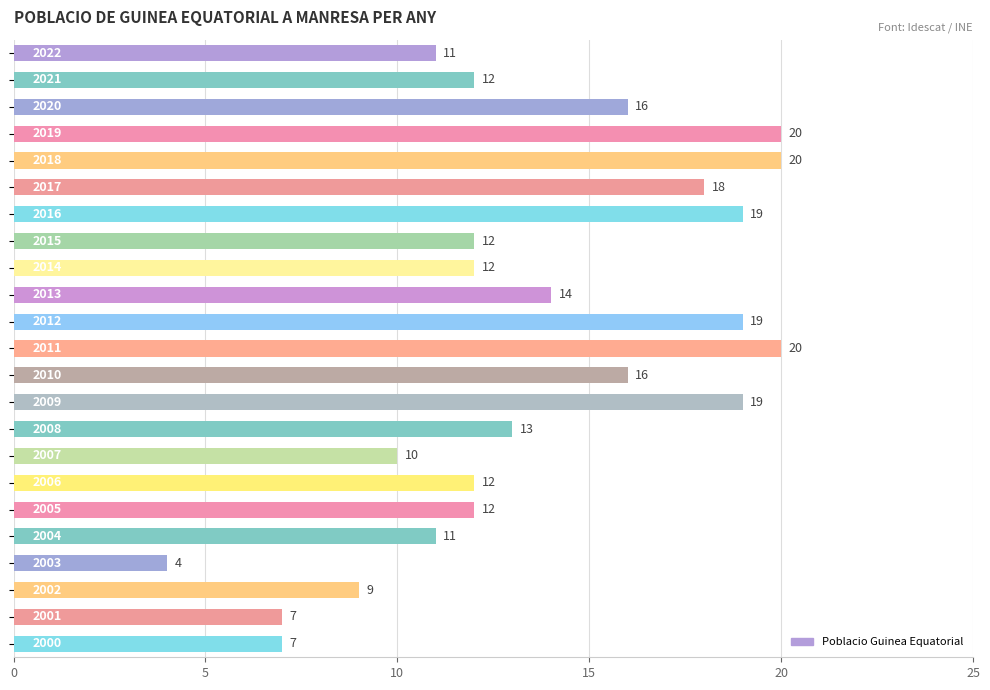

What is the sum of all values?

313